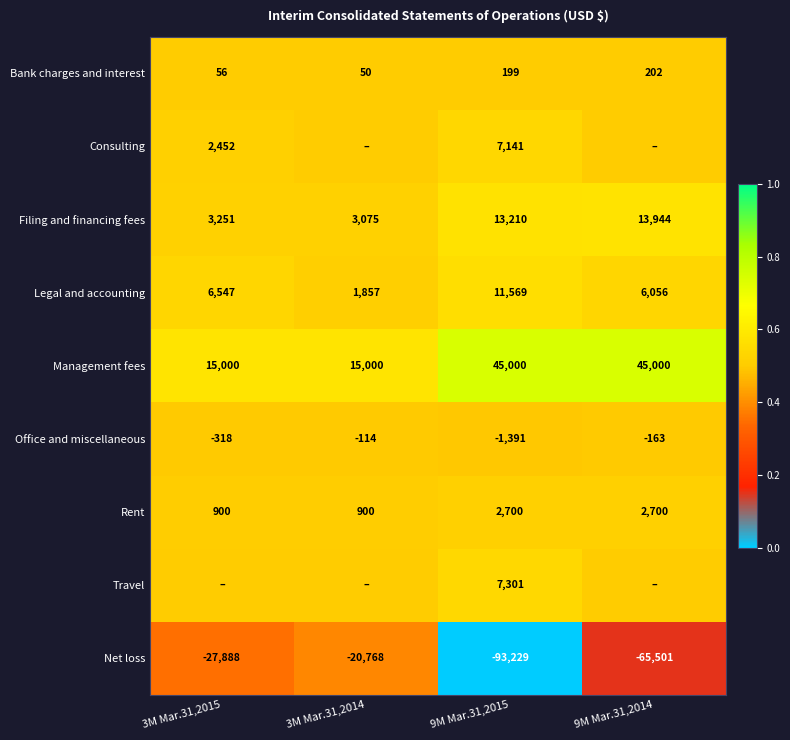

The Bank charges and interest series shows 0.7 at 3M Mar.31,2015. True or false?

False